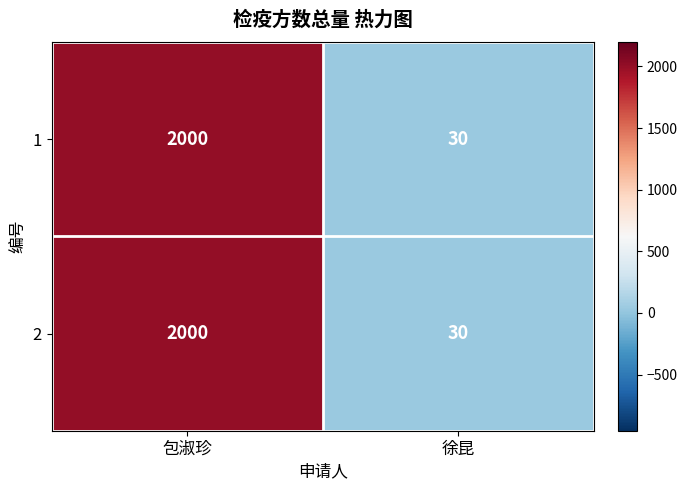

What is the sum of the 2 values at 包淑珍 and 徐昆?

2030